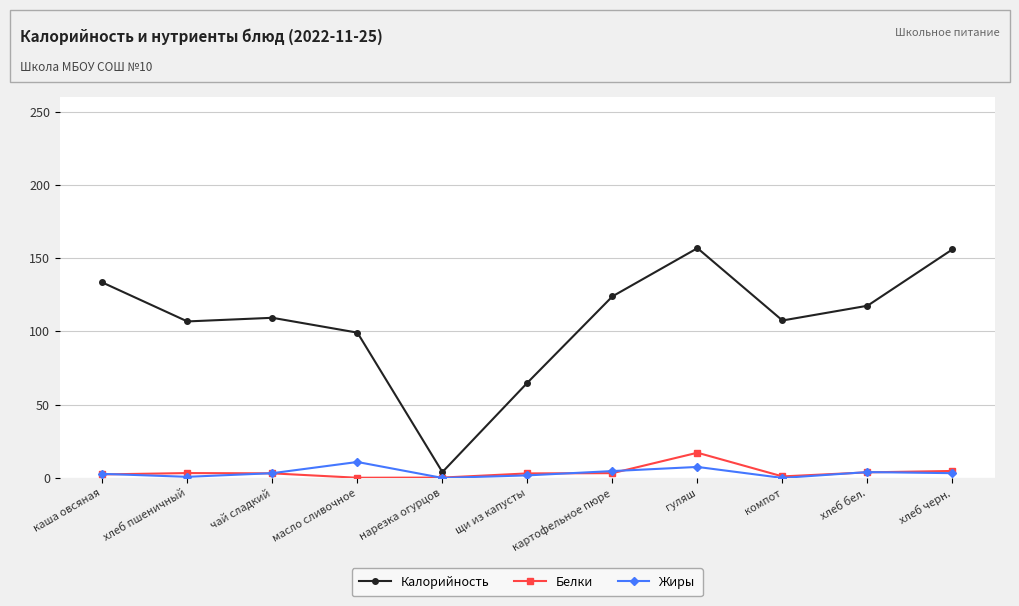

What is the difference between the second highest and minimum values in the Калорийность series?

152.0